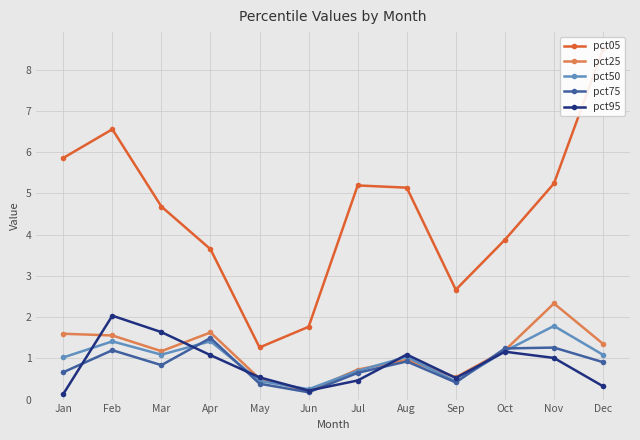

Reading left to right, transcribe all the data shown in this chart.

pct05: Jan=5.9	Feb=6.6	Mar=4.7	Apr=3.6	May=1.3	Jun=1.8	Jul=5.2	Aug=5.1	Sep=2.7	Oct=3.9	Nov=5.2	Dec=8.5
pct25: Jan=1.6	Feb=1.6	Mar=1.2	Apr=1.6	May=0.5	Jun=0.2	Jul=0.7	Aug=1.0	Sep=0.5	Oct=1.2	Nov=2.3	Dec=1.4
pct50: Jan=1.0	Feb=1.4	Mar=1.1	Apr=1.4	May=0.5	Jun=0.3	Jul=0.7	Aug=1.0	Sep=0.4	Oct=1.2	Nov=1.8	Dec=1.1
pct75: Jan=0.7	Feb=1.2	Mar=0.8	Apr=1.5	May=0.4	Jun=0.2	Jul=0.6	Aug=0.9	Sep=0.4	Oct=1.2	Nov=1.3	Dec=0.9
pct95: Jan=0.1	Feb=2.0	Mar=1.6	Apr=1.1	May=0.5	Jun=0.2	Jul=0.5	Aug=1.1	Sep=0.5	Oct=1.2	Nov=1.0	Dec=0.3